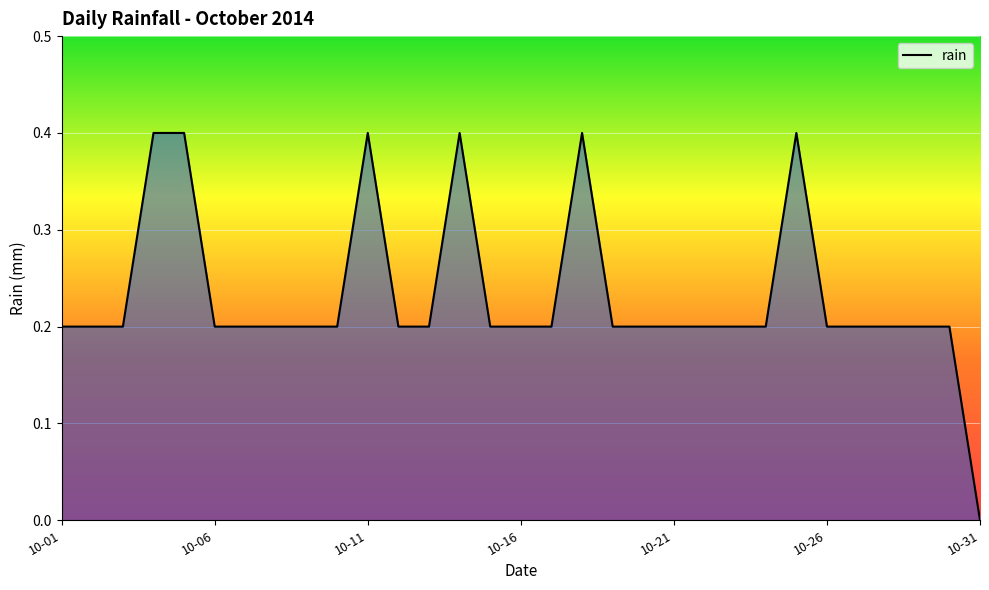

What is the difference between the maximum and second lowest values?

0.2